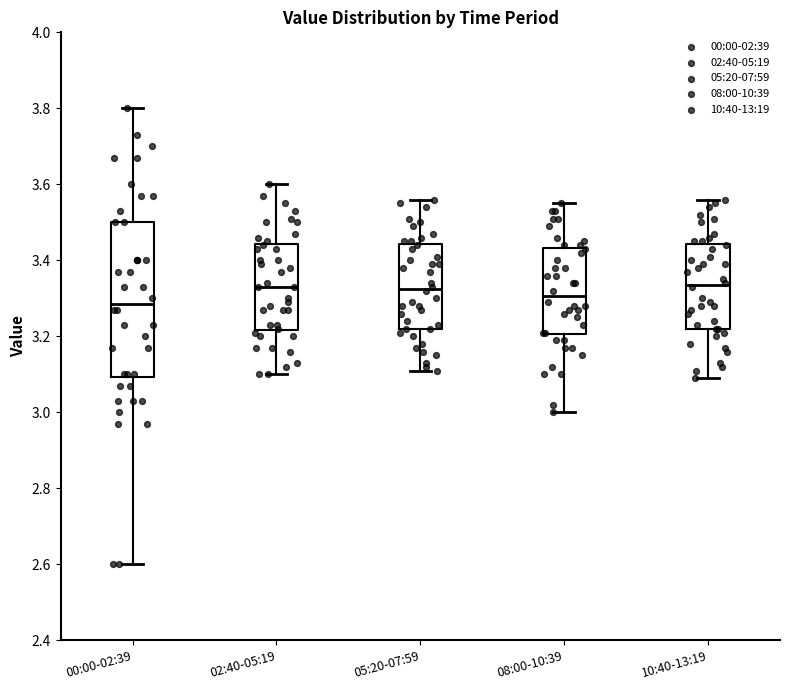

Comparing the boxes themselves (not the whiskers), which one is the tallest?

00:00-02:39